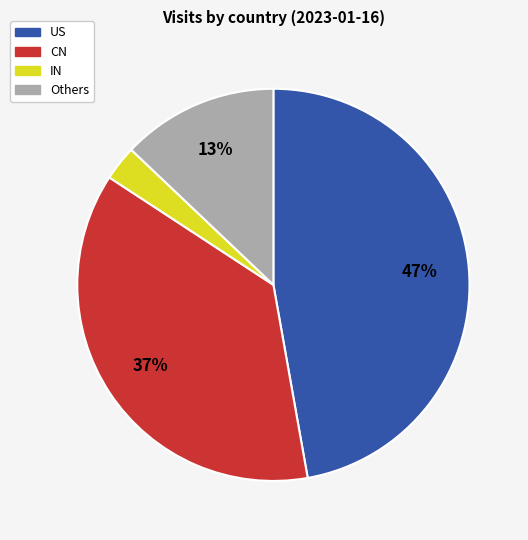

To the nearest percent, what is the difference between the largest and smallest slice percentages?

44%